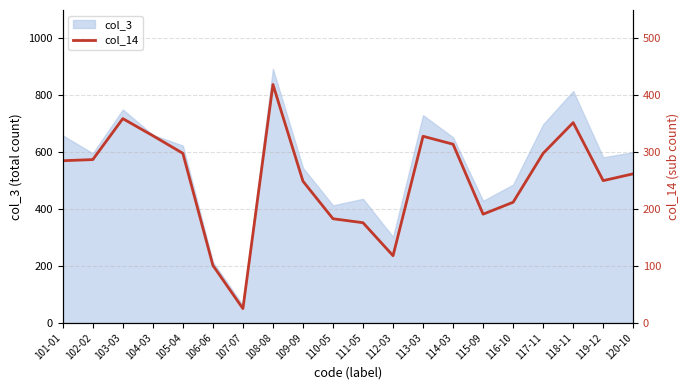

The value of col_3 at 119-12 is 866. True or false?

False